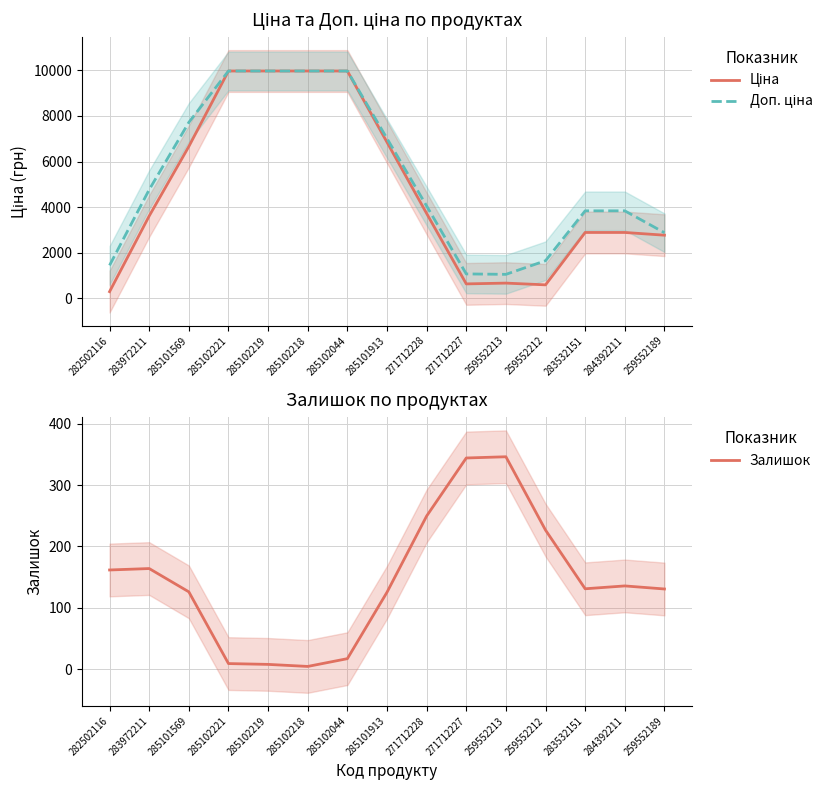

True or false: Залишок has more than 0 points higher than both neighbors.

True